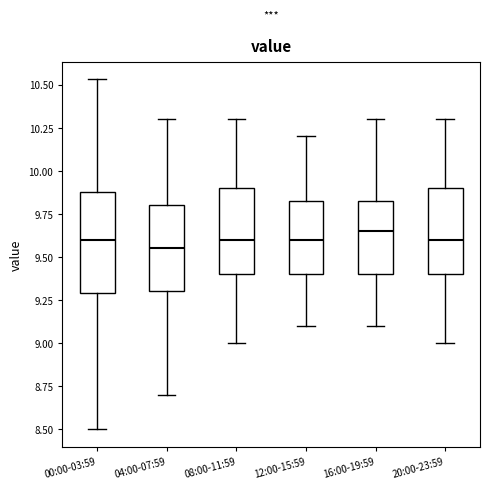

Which box is the tallest, from its lower edge to its upper edge?

00:00-03:59